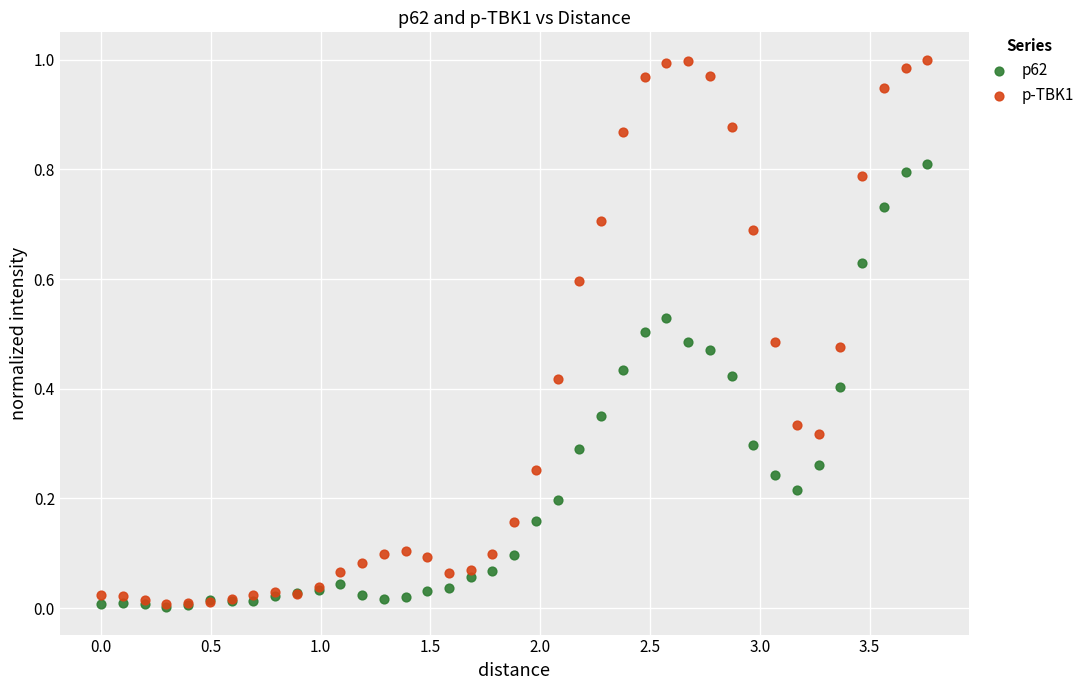

What are all the series names shown in the legend?

p62, p-TBK1